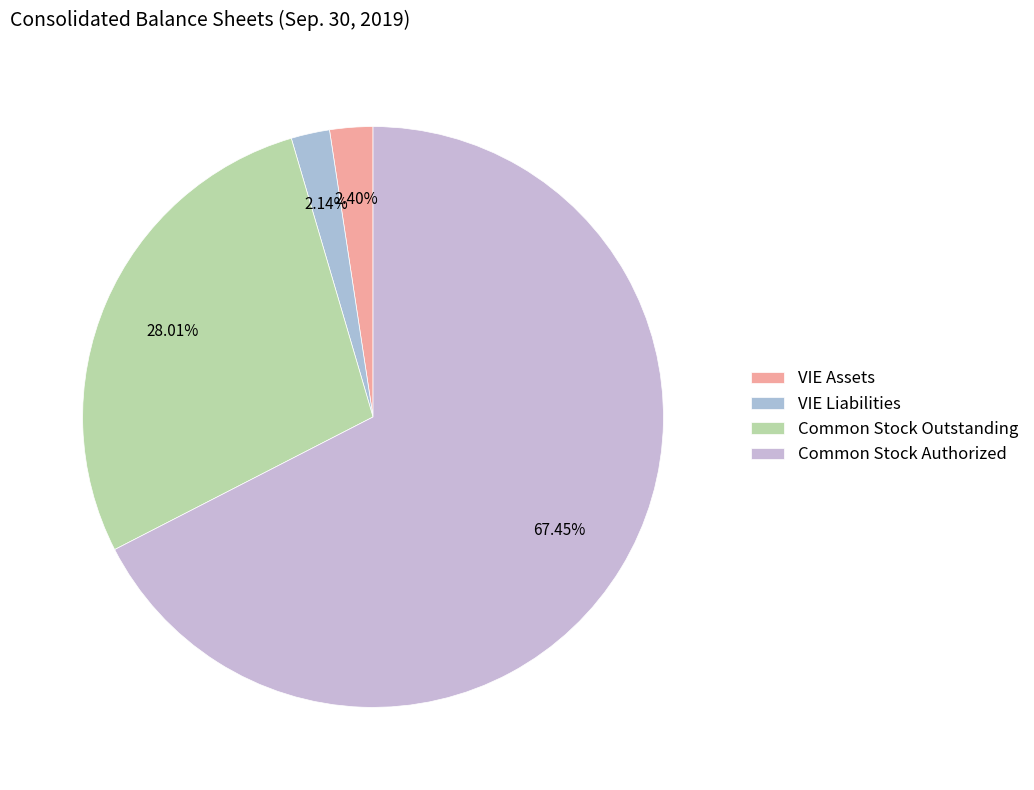

What is the largest slice in the pie chart?

Common stock, shares authorized (shares)